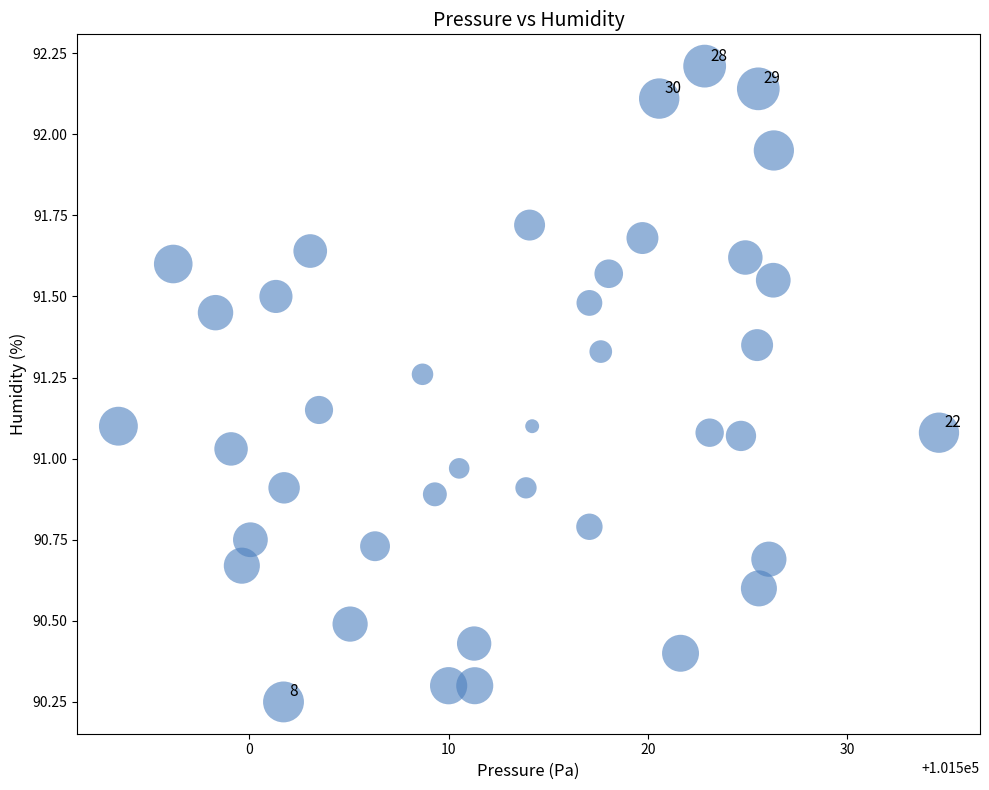

What is the range of Y values (max minus min)?

2.0